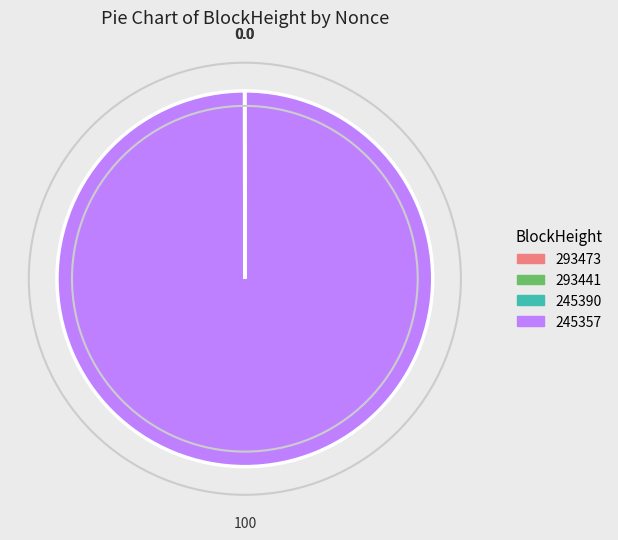

Which category has the biggest portion of the pie?

245357